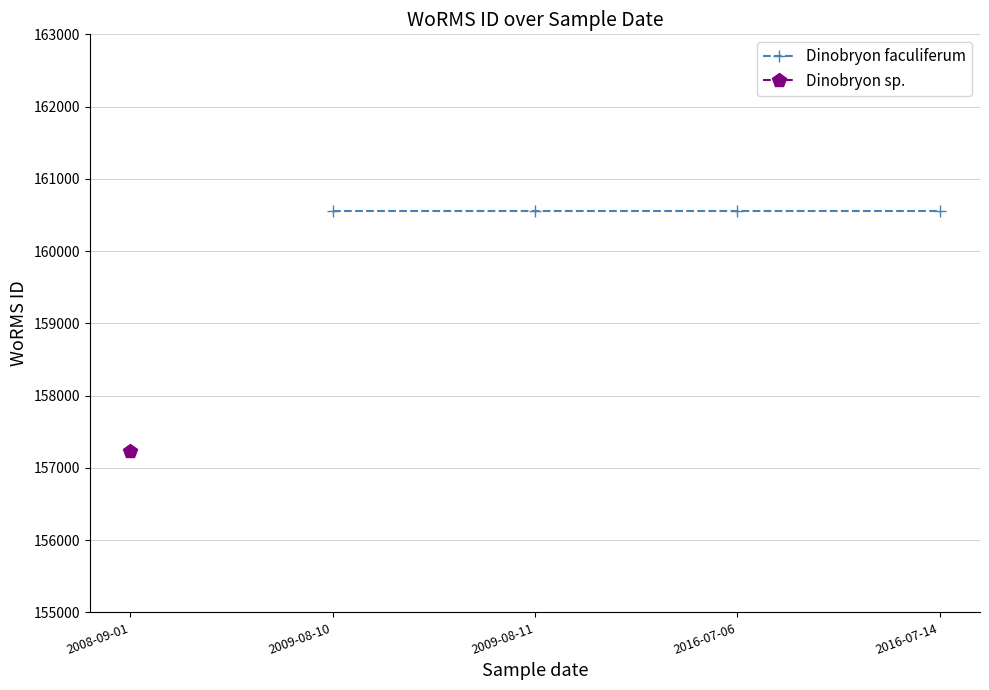

Is this an area chart (filled region under the line)?

No